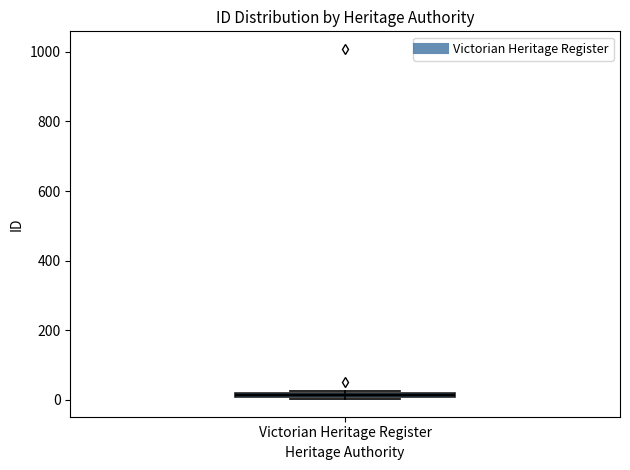

Where is the lower edge of the box for Victorian Heritage Register on the y-axis? The values are not printed on the chart, so give them approximately, as read against the axis.

0